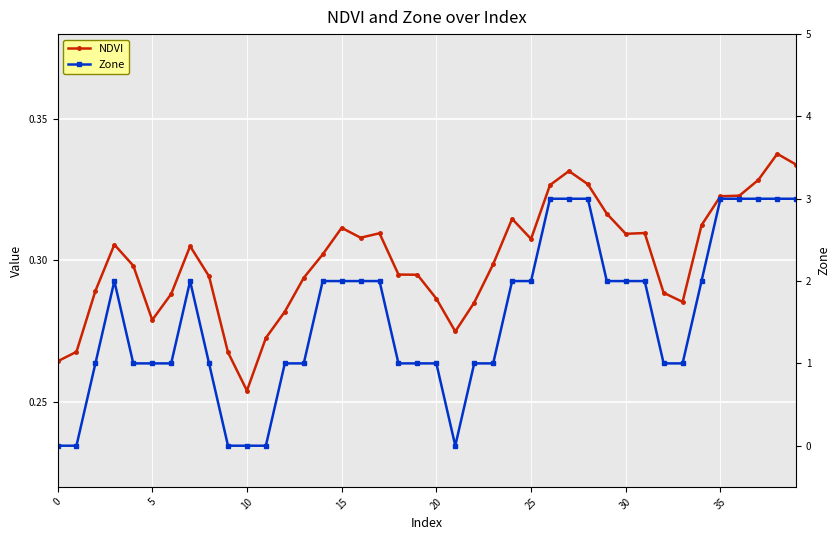

Between 26 and 21, which is larger?

26